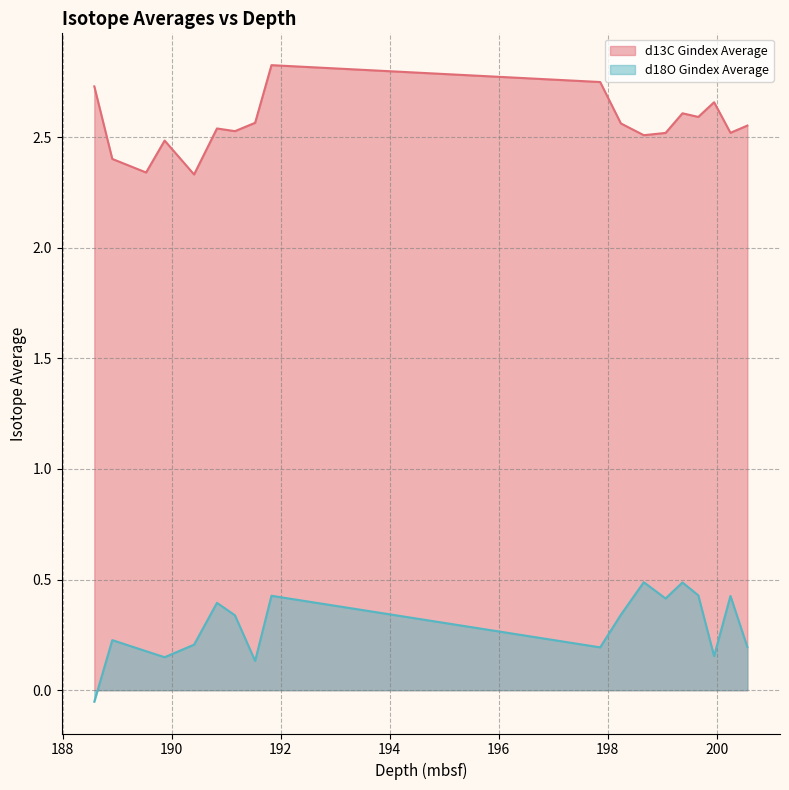

How many values in the d18O Gindex Average series are below 0?

1